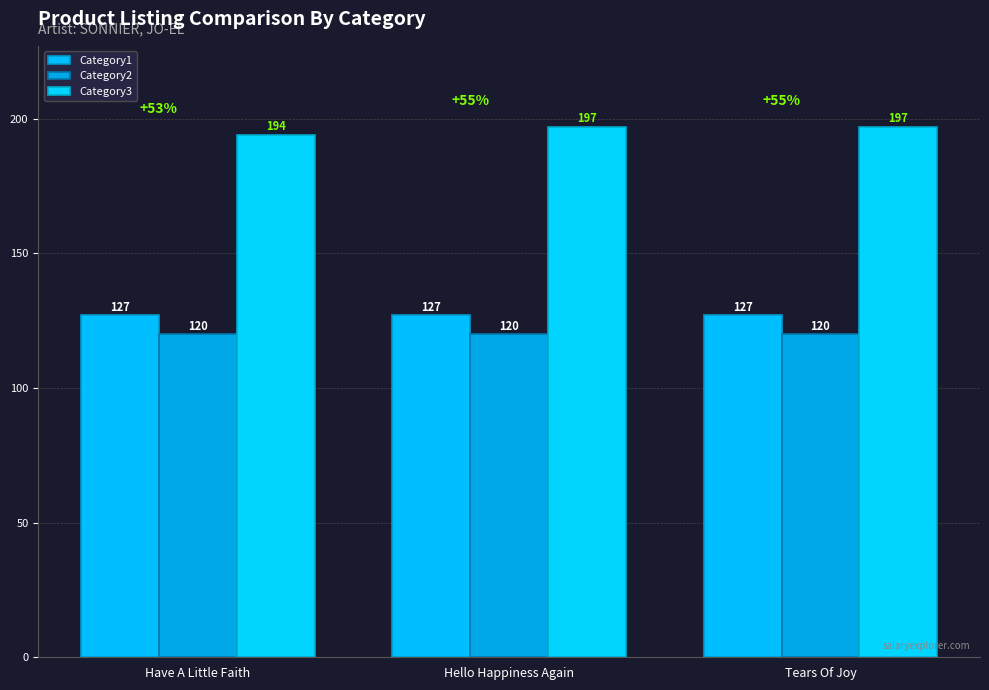

What is the average value of the Category3 series?

196